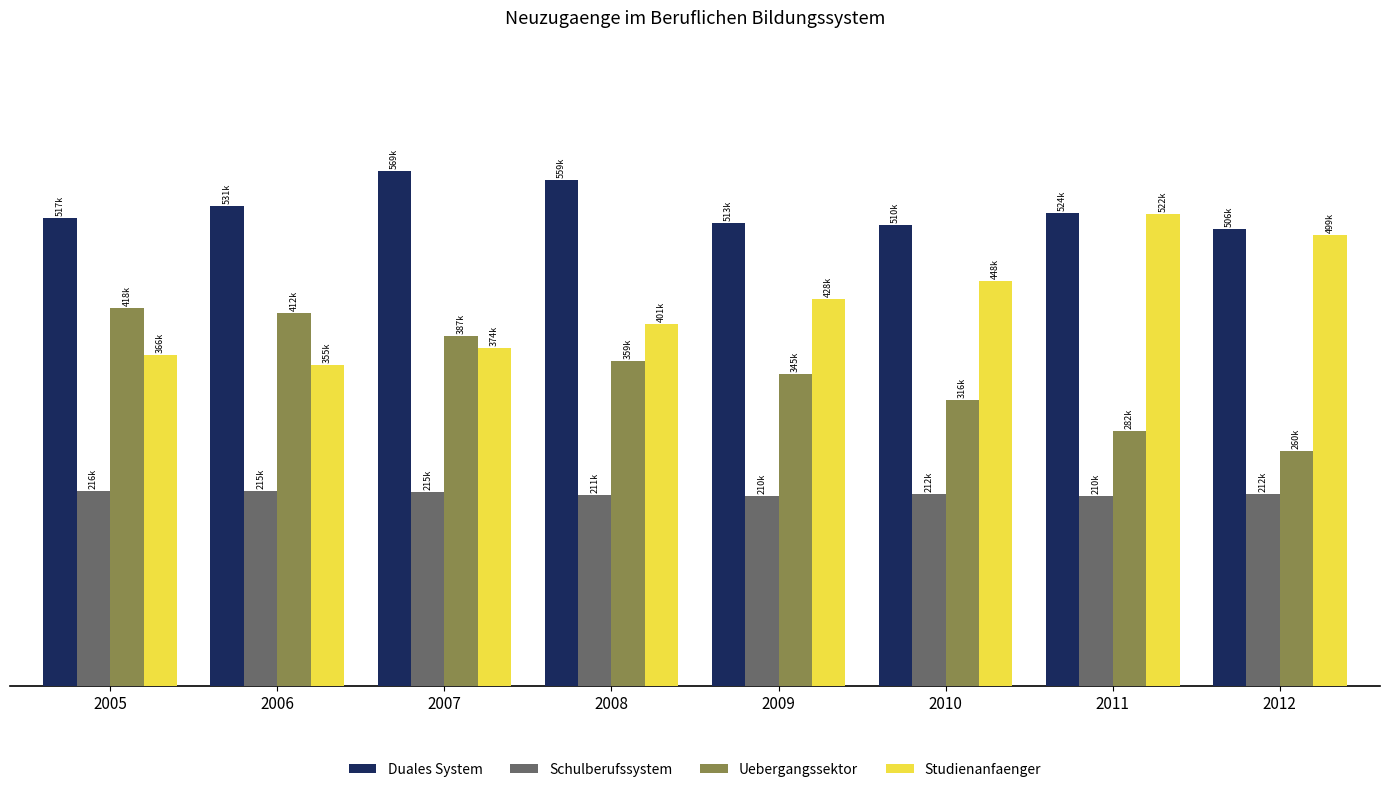

Reading left to right, extract all data points from this chart.

Duales System: 517342	531471	569460	559324	512518	509900	523577	505523
Schulberufssystem: 215873	215223	214829	211089	209524	212363	209617	212079
Uebergangssektor: 417649	412083	386864	358969	344515	316494	281662	259727
Studienanfaenger: 366242	355472	373510	400600	428000	447890	522306	498636